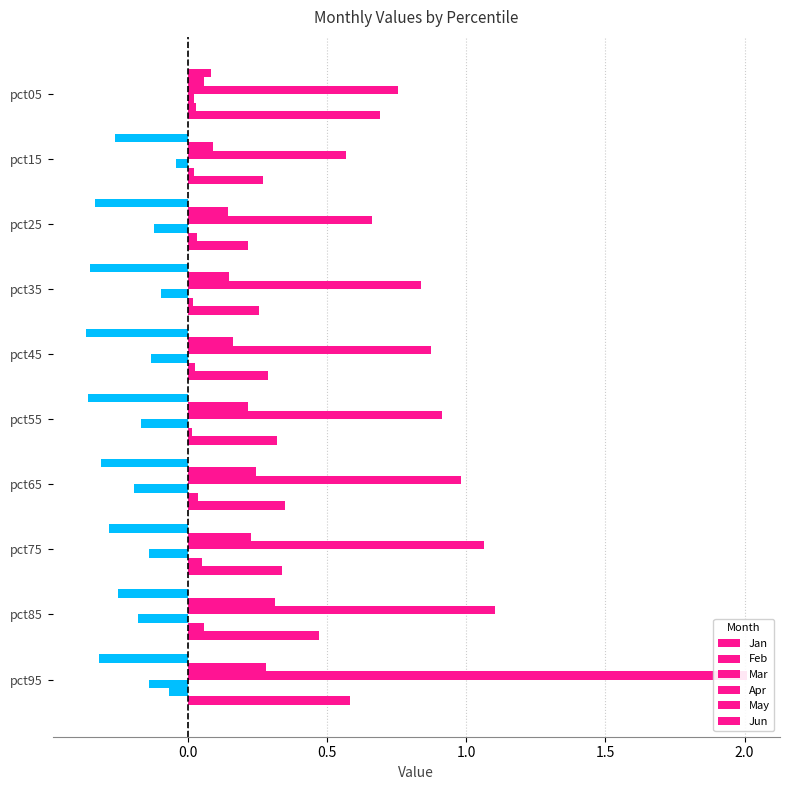

Which series has the widest spread of values?

Mar